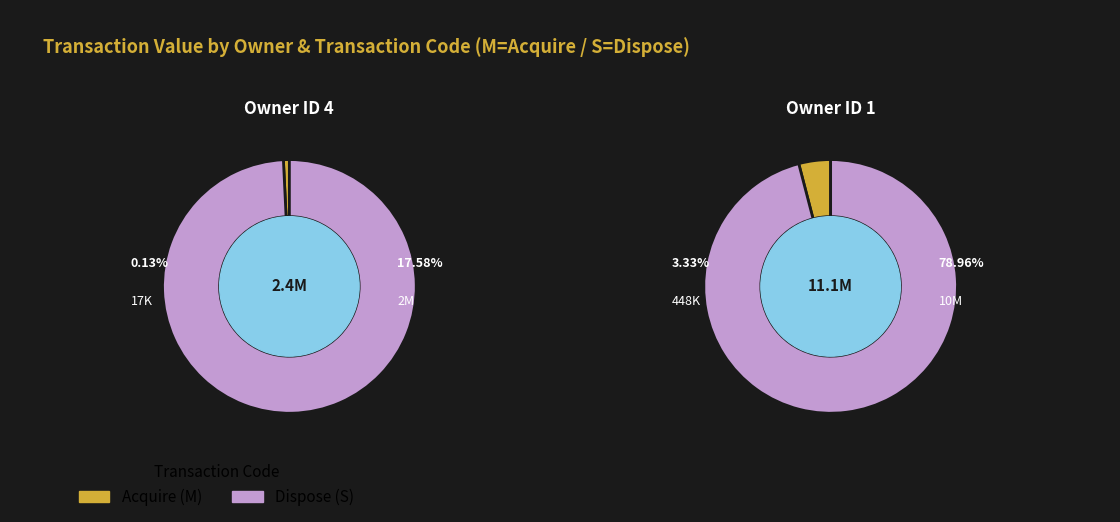

The 2021-12-07 slice represents 5% of the pie. True or false?

False